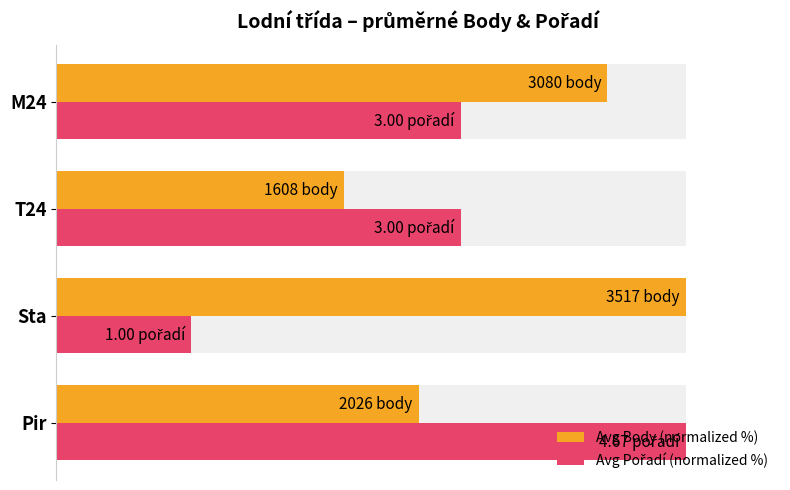

What is the average value of the Avg Body (normalized %) series?

72.7